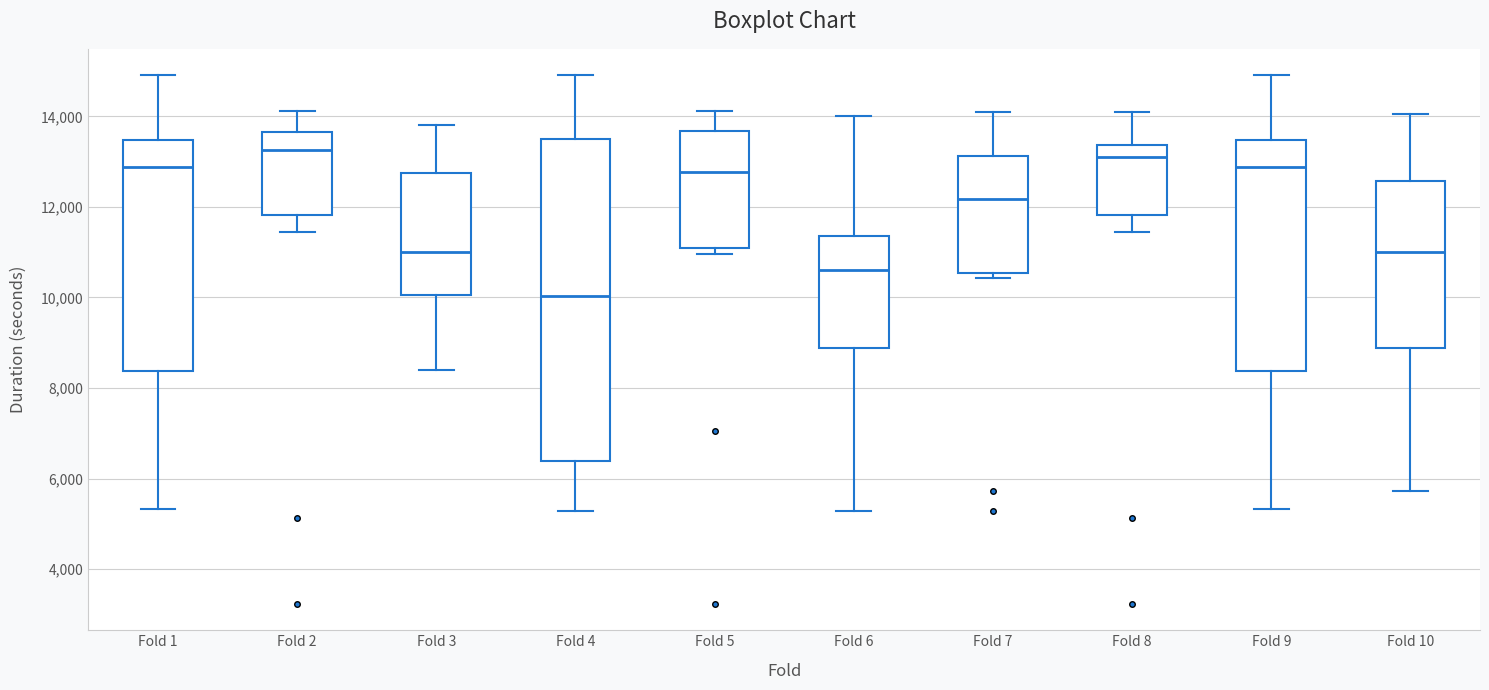

Reading left to right, read every box against the y-axis: the position of its median line, the range the box covers, and the ends of its whiskers. The values are not printed on the chart, so give them approximately, as read against the axis.

Fold 1: median 12800, box 8400 to 13400, whiskers 5400 to 15000
Fold 2: median 13200, box 11800 to 13600, whiskers 11400 to 14200
Fold 3: median 11000, box 10000 to 12800, whiskers 8400 to 13800
Fold 4: median 10000, box 6400 to 13400, whiskers 5200 to 15000
Fold 5: median 12800, box 11000 to 13600, whiskers 11000 (just below the box's lower edge) to 14200
Fold 6: median 10600, box 8800 to 11400, whiskers 5200 to 14000
Fold 7: median 12200, box 10600 to 13200, whiskers 10400 to 14000
Fold 8: median 13000, box 11800 to 13400, whiskers 11400 to 14000
Fold 9: median 12800, box 8400 to 13400, whiskers 5400 to 15000
Fold 10: median 11000, box 8800 to 12600, whiskers 5800 to 14000